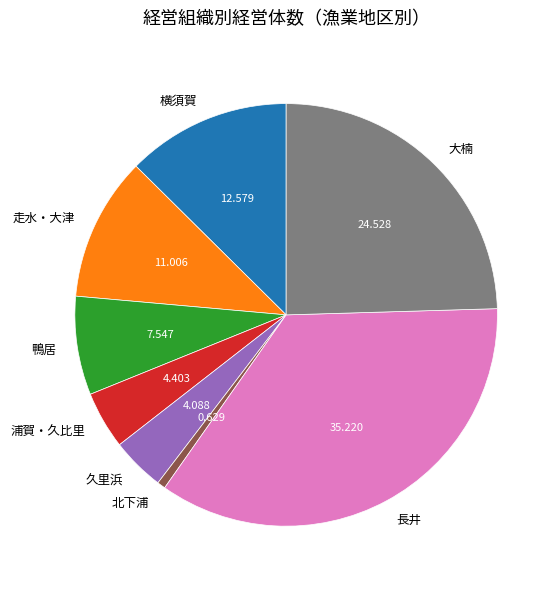

Which slice is the largest?

長井